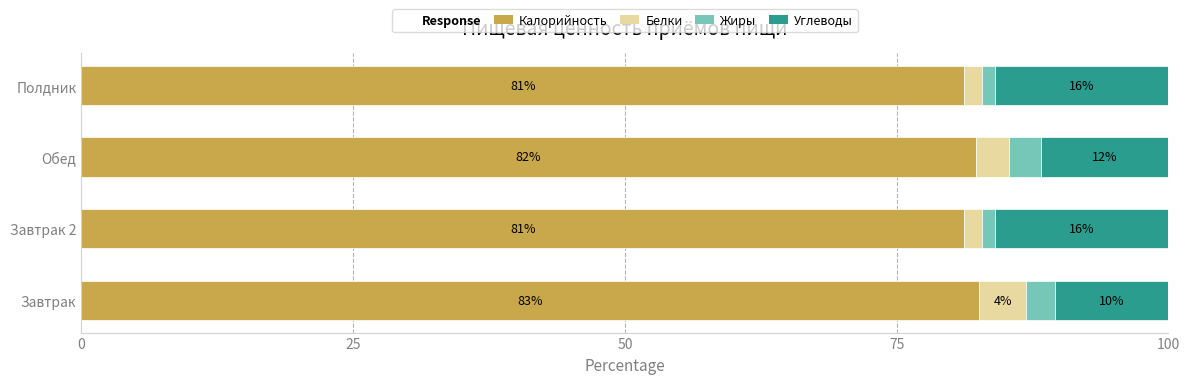

What is the total value across all series at Завтрак?

100.0